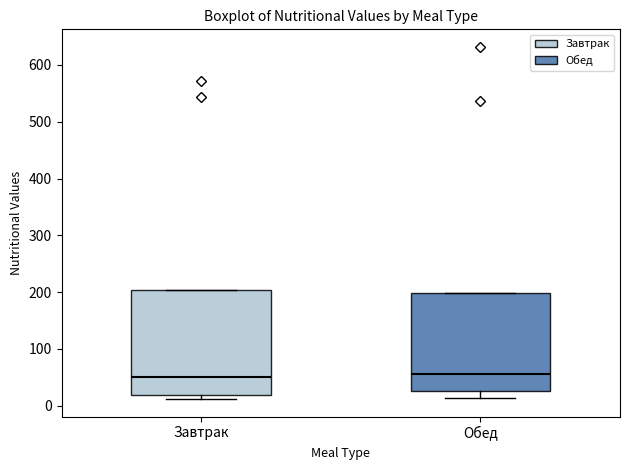

Where is the lower edge of the box for Обед on the y-axis? The values are not printed on the chart, so give them approximately, as read against the axis.

30